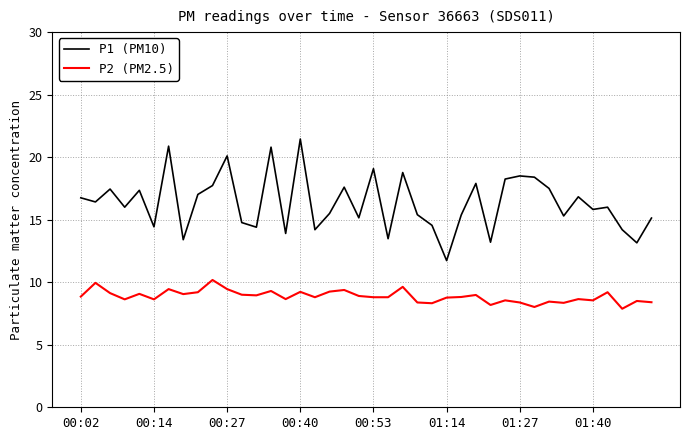

Which series has the largest total across all categories?

P1 (PM10)